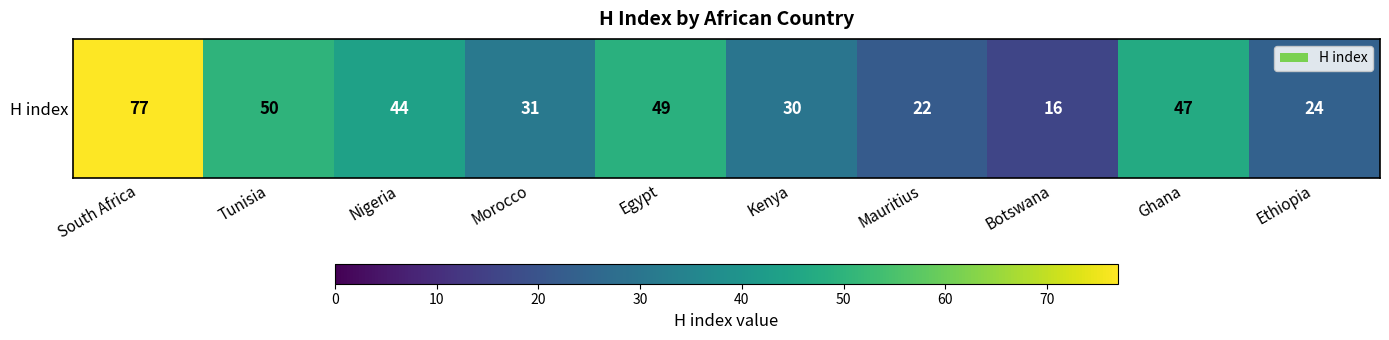

The value at Mauritius is 11. True or false?

False